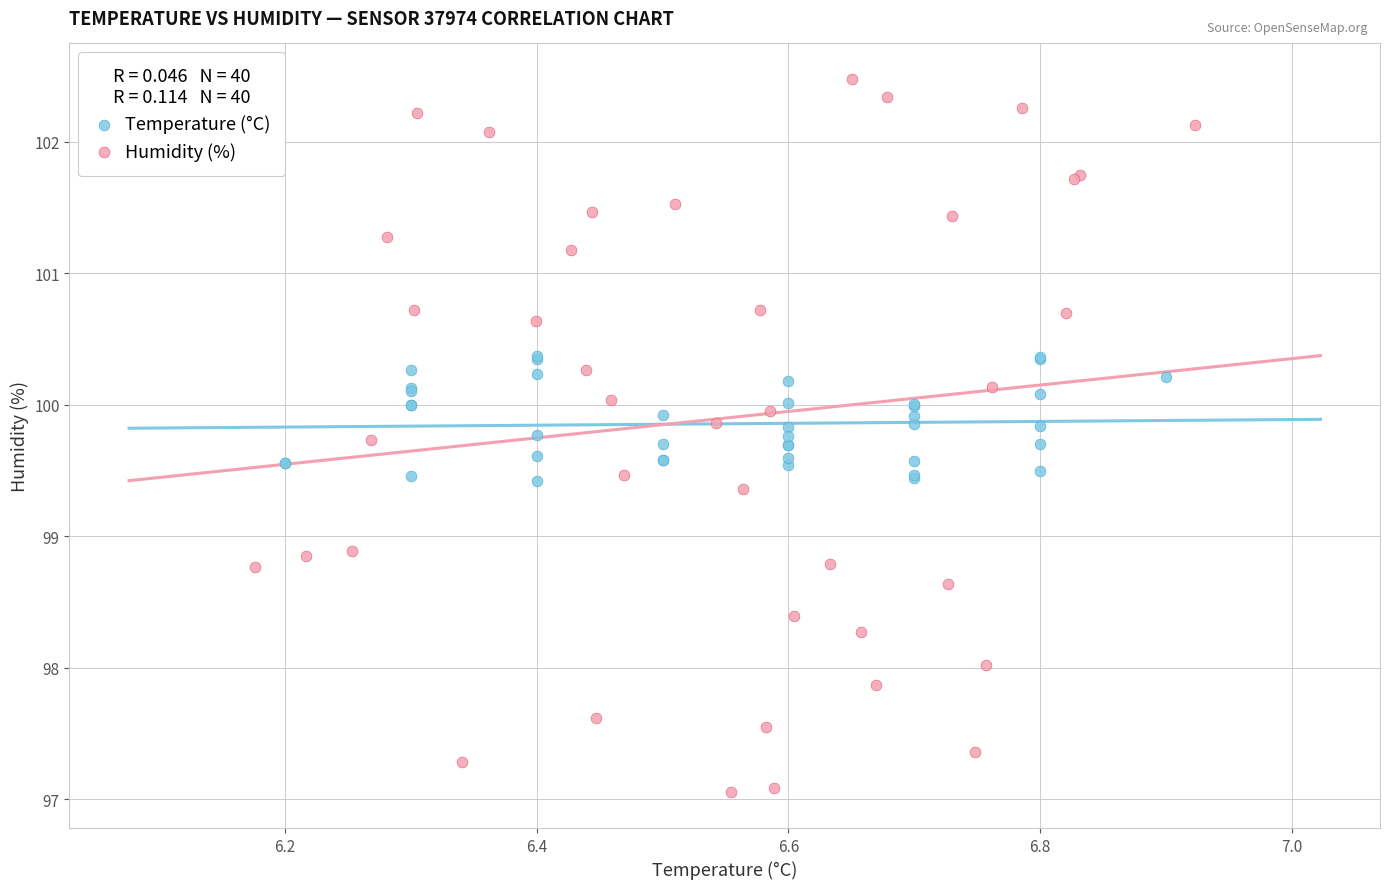

What are all the series names shown in the legend?

Temperature (°C), Humidity (%)